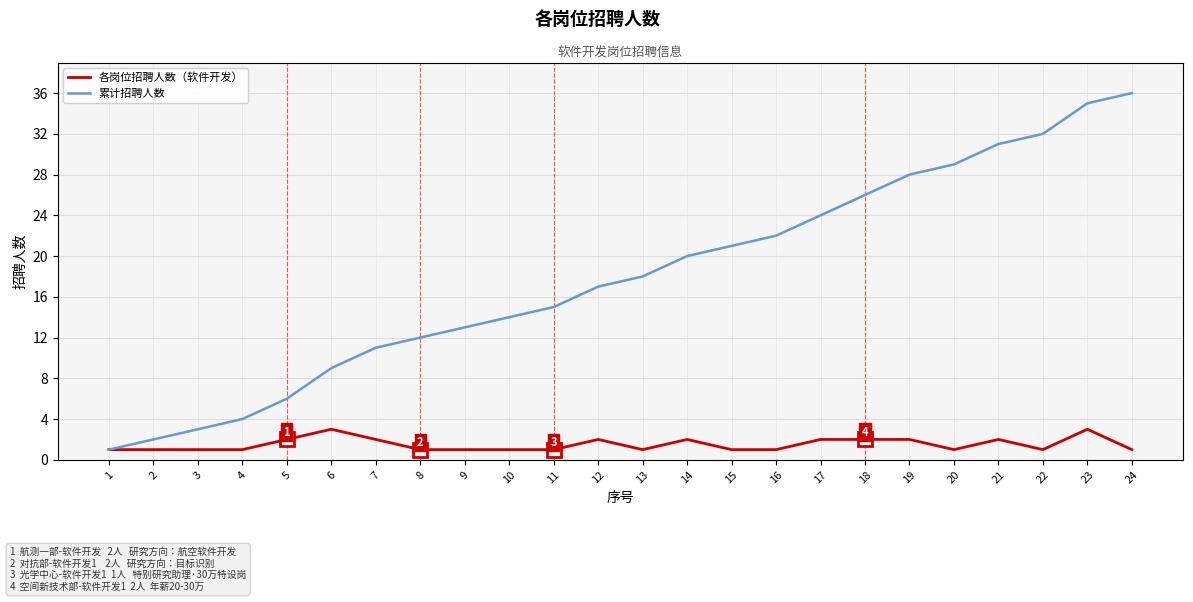

Which series has the largest range (max minus min)?

累计招聘人数